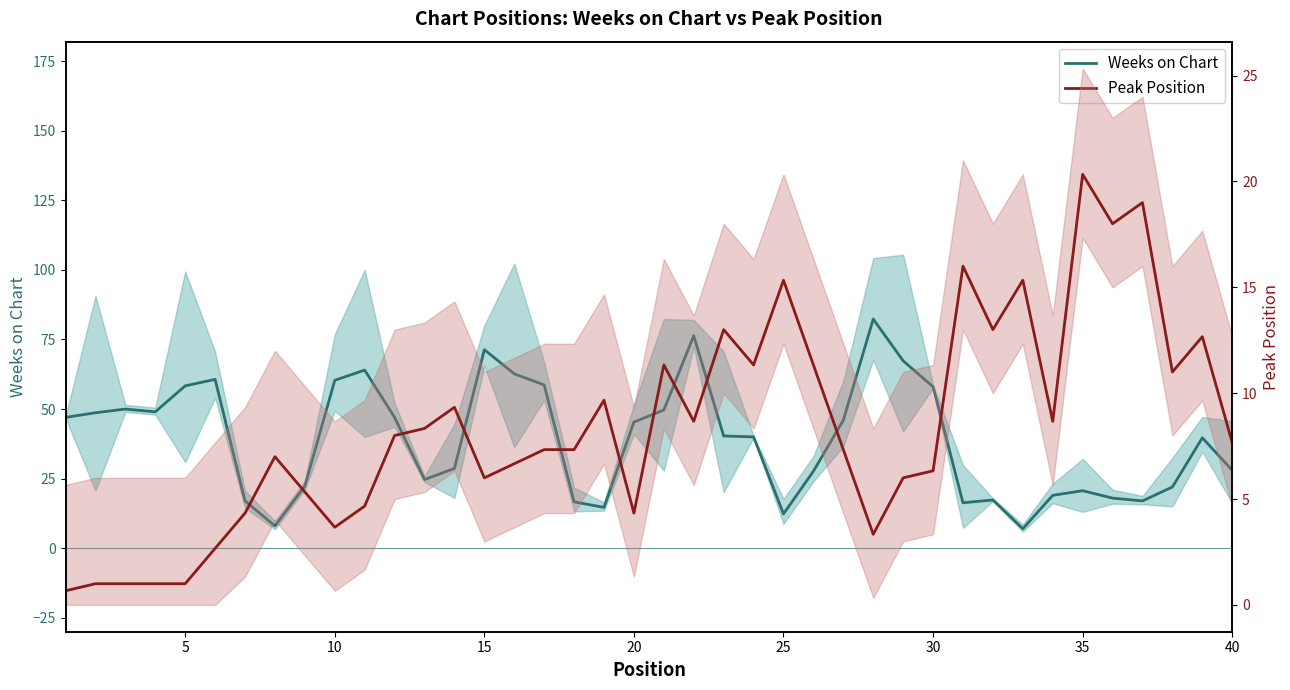

Reading right to left, extract all data points from this chart.

Weeks on Chart: 28.0	39.7	22.0	17.0	18.0	20.7	19.0	7.0	17.3	16.3	58.0	67.3	82.3	46.0	27.7	12.3	40.0	40.3	76.3	49.7	45.3	14.7	16.7	58.7	62.7	71.3	28.7	24.7	47.0	64.0	60.3	22.3	8.0	17.0	60.7	58.3	49.0	50.0	48.7	47.0
Peak Position: 7.7	12.7	11.0	19.0	18.0	20.3	8.7	15.3	13.0	16.0	6.3	6.0	3.3	7.3	11.3	15.3	11.3	13.0	8.7	11.3	4.3	9.7	7.3	7.3	6.7	6.0	9.3	8.3	8.0	4.7	3.7	5.3	7.0	4.3	2.7	1.0	1.0	1.0	1.0	0.7